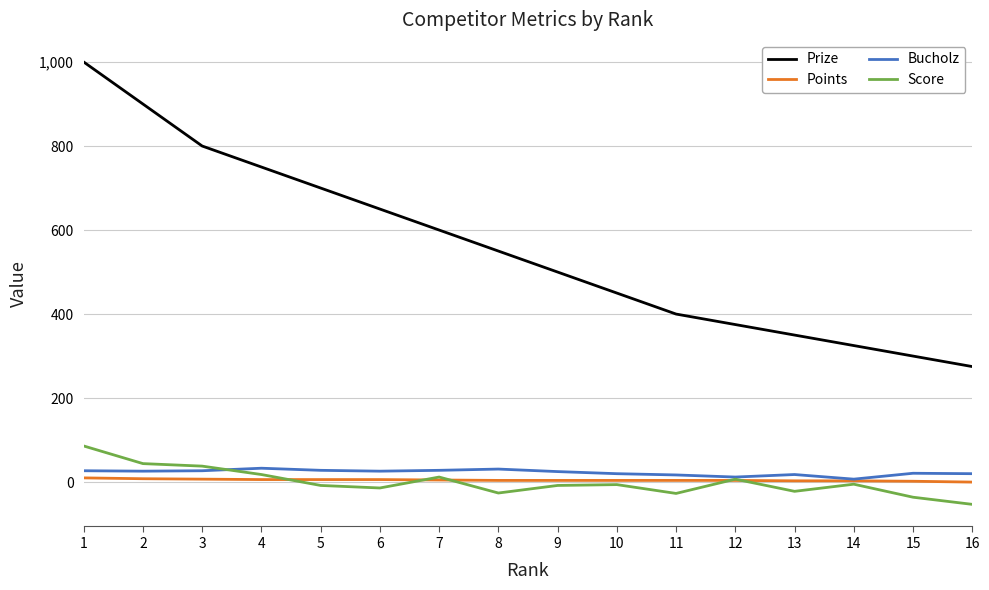

Which series has the widest spread of values?

Prize